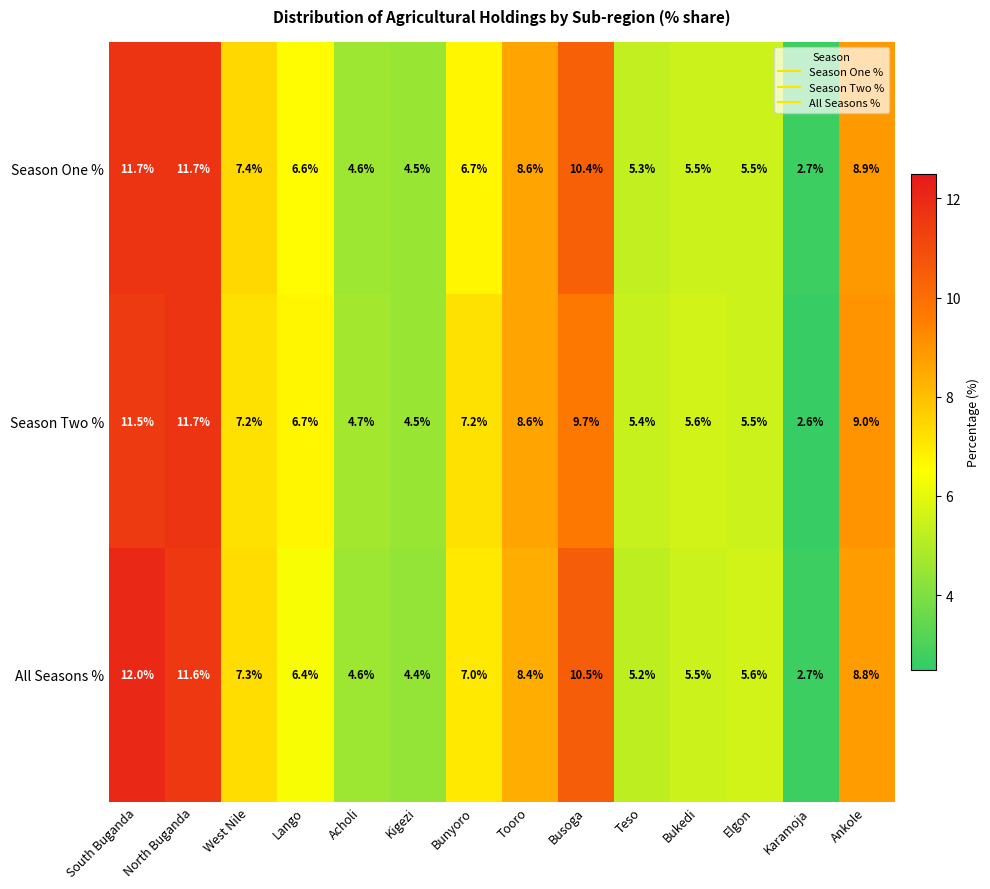

How many data points in Season Two % are above 7?

7